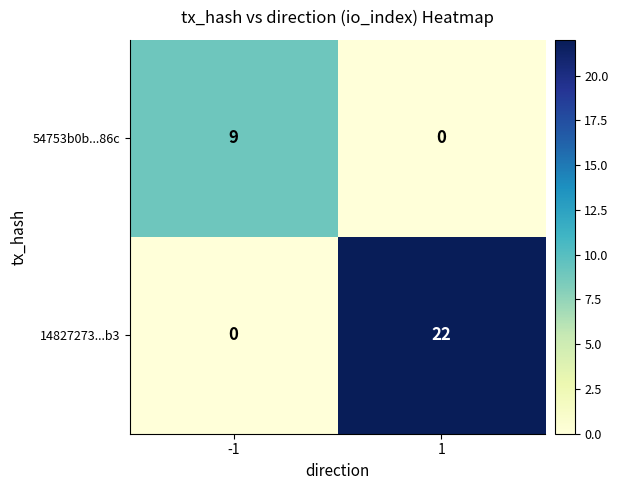

How many categories are shown in the chart?

2